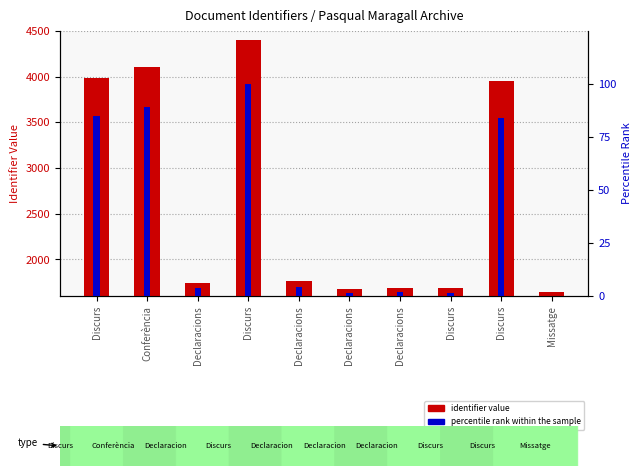

What is the label of the 2nd bar from the right?

Discurs